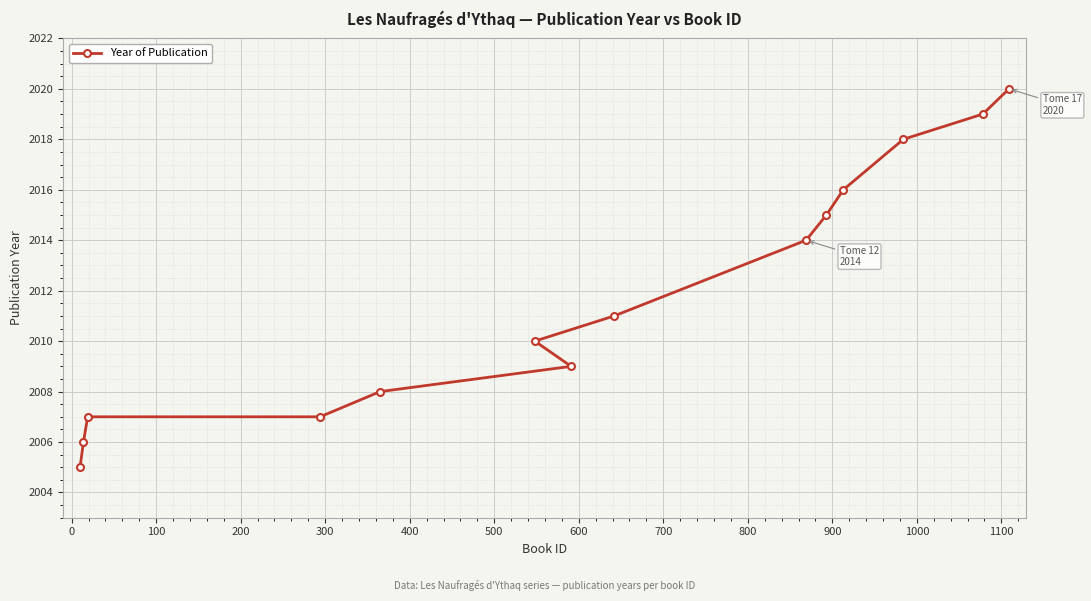

How many lines are shown in the chart?

1